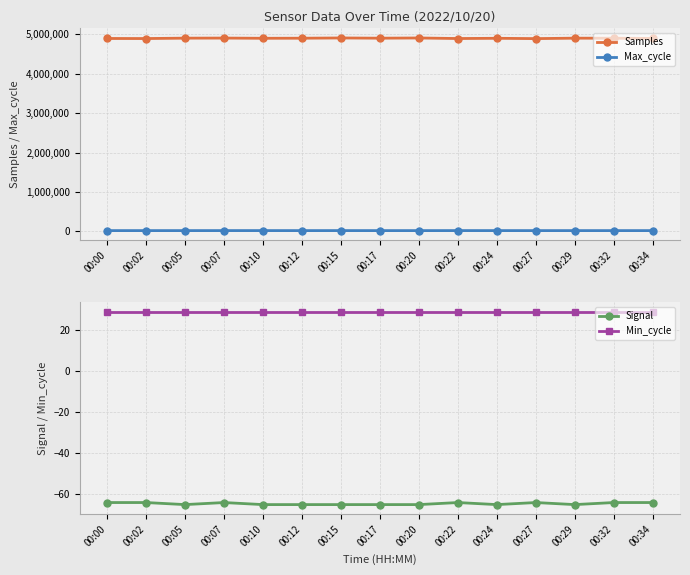

What is the minimum value for Min_cycle?

29